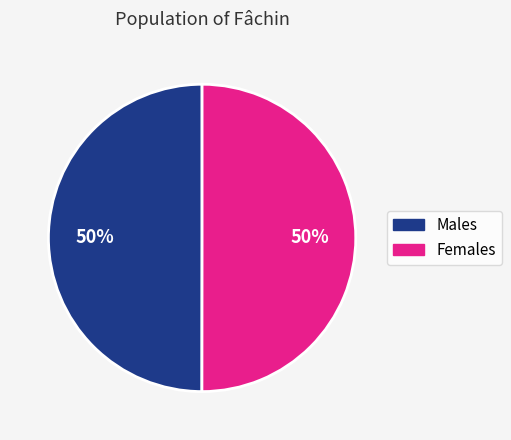

How many segments does this pie chart have?

2